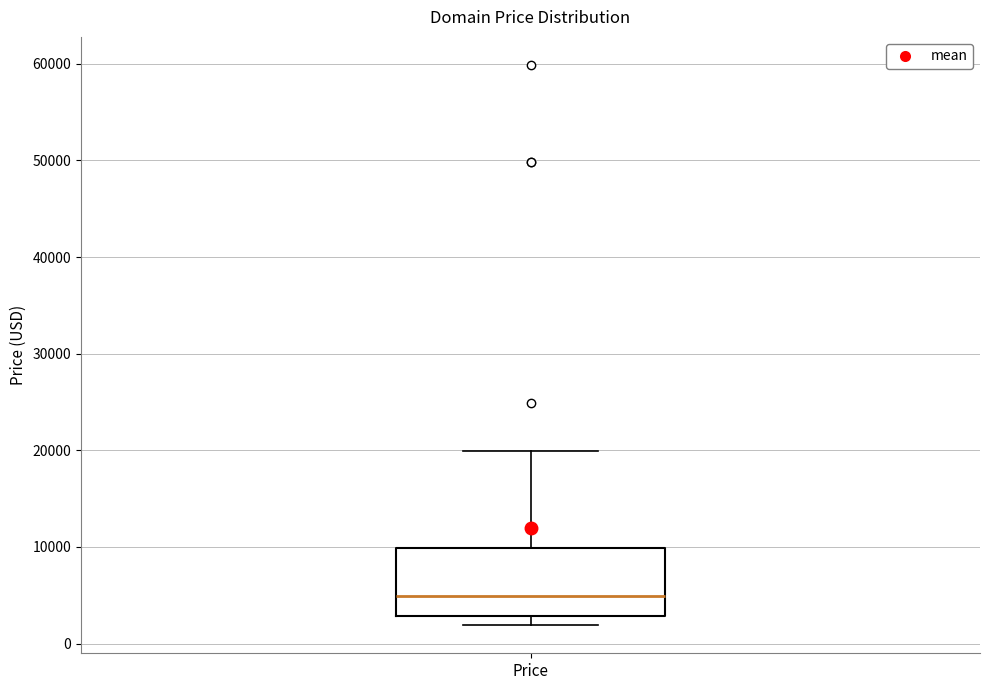

Where does the upper whisker of the box for Price end on the y-axis? The values are not printed on the chart, so give them approximately, as read against the axis.

20000